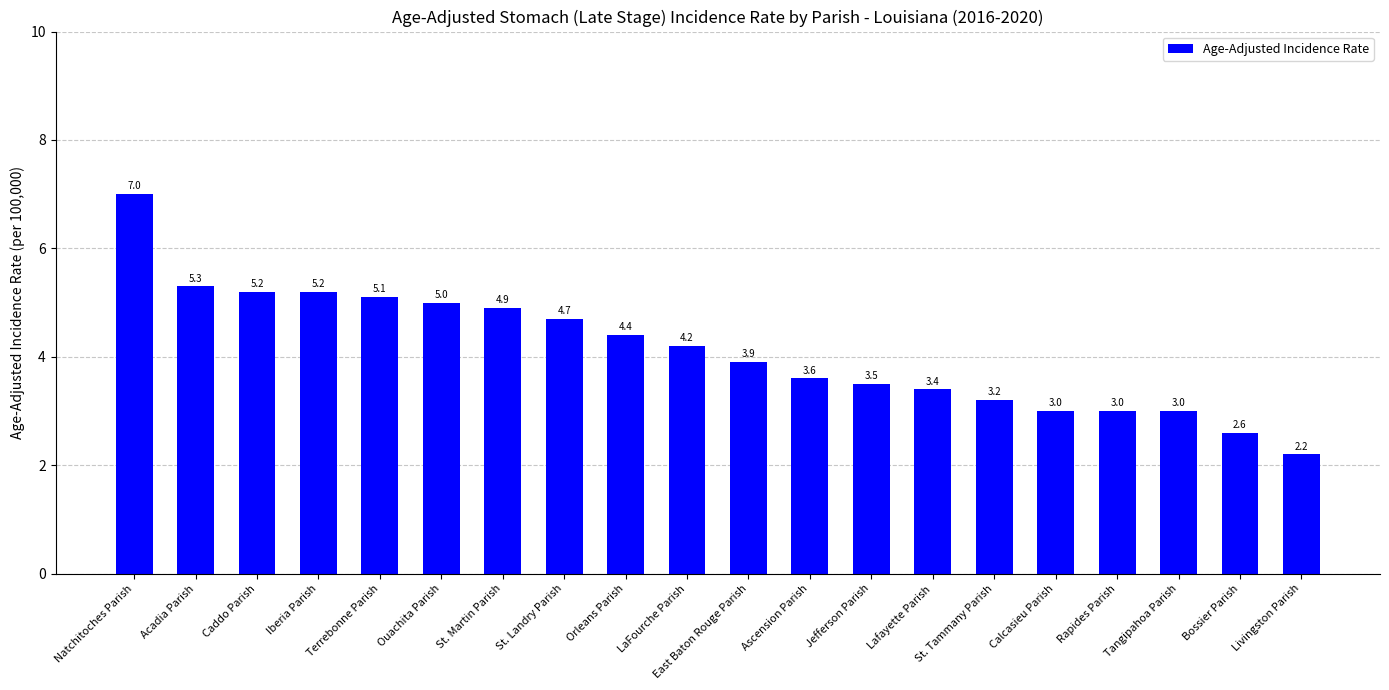

Does the chart contain any negative values?

No